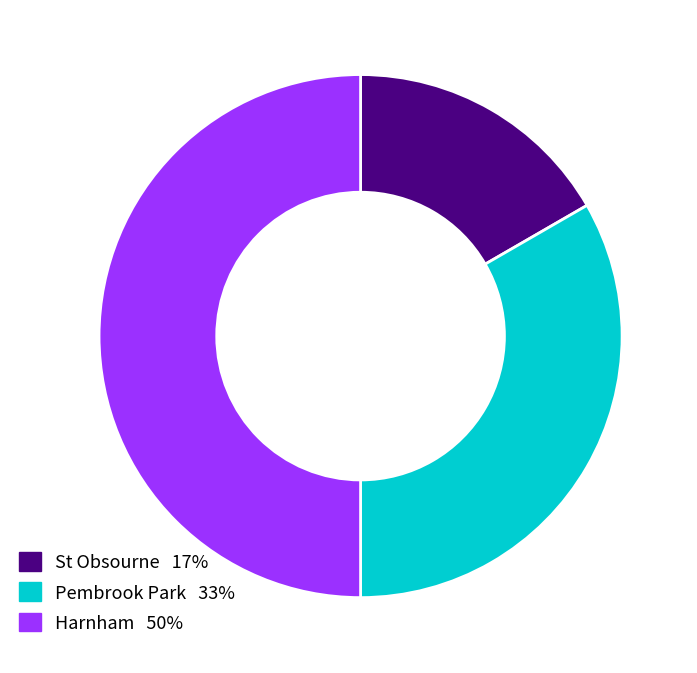

How many slices are in this pie chart?

3